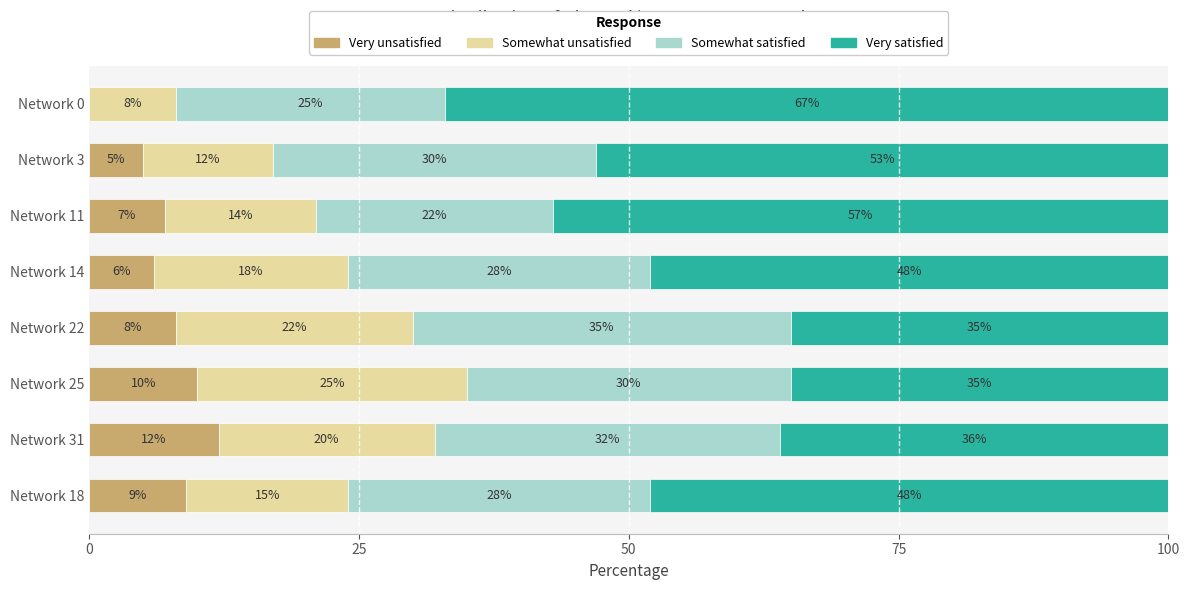

What is the highest value of the Very unsatisfied series?

12